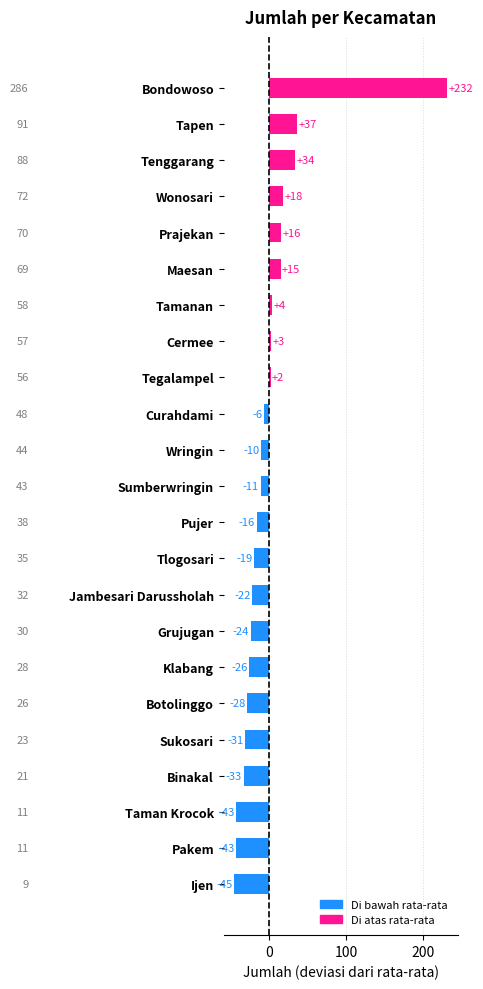

Which label corresponds to the largest value in the chart?

Bondowoso